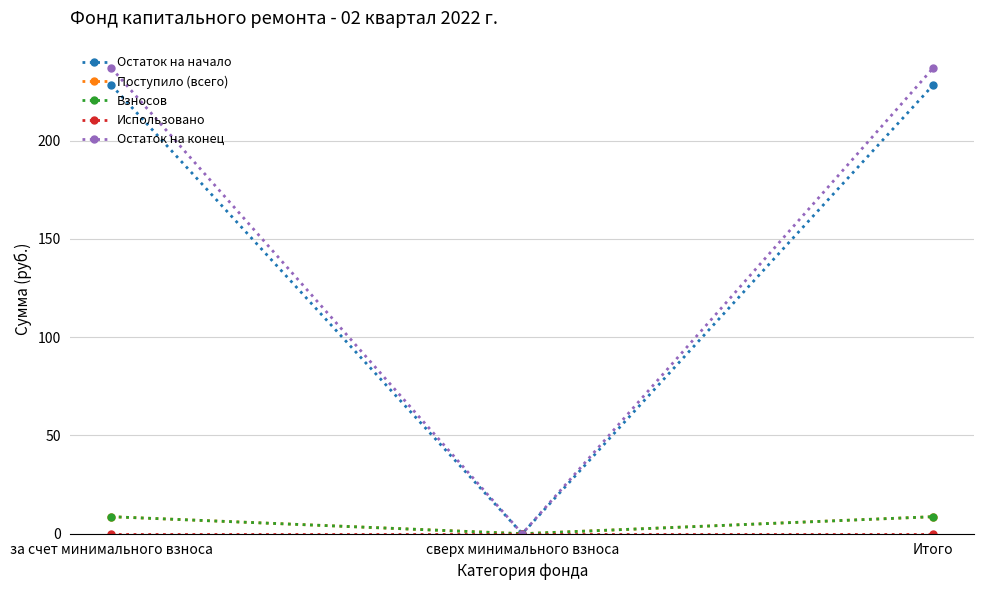

Is this an area chart (filled region under the line)?

No